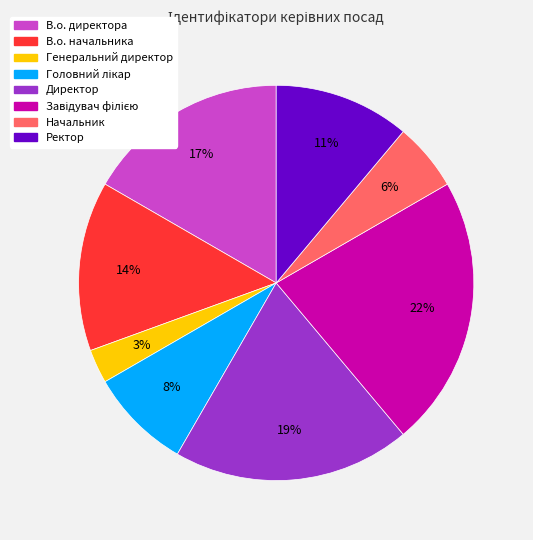

Does Директор account for over 50% of the chart?

No